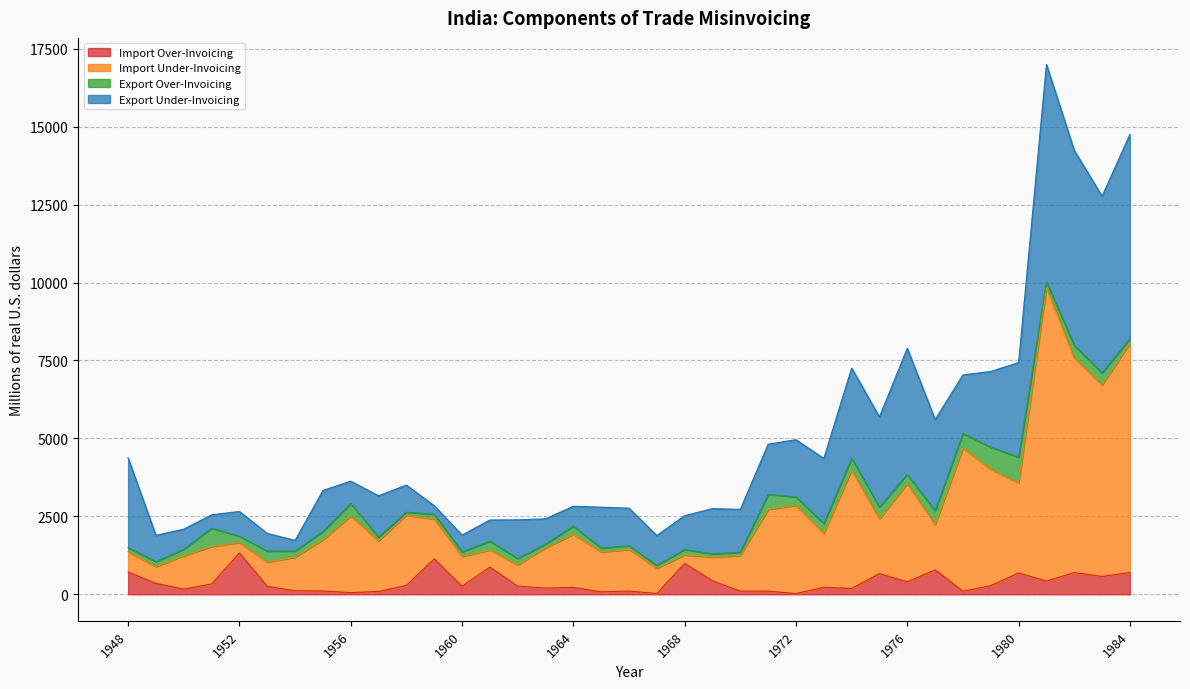

Does the chart have visible grid lines?

Yes